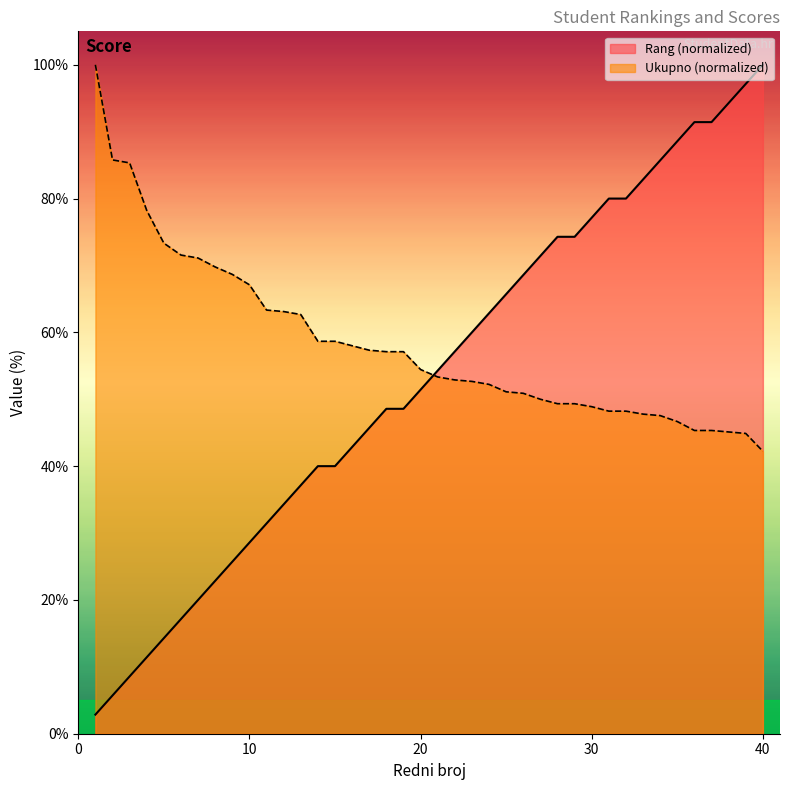

How many data points does each series have?

40